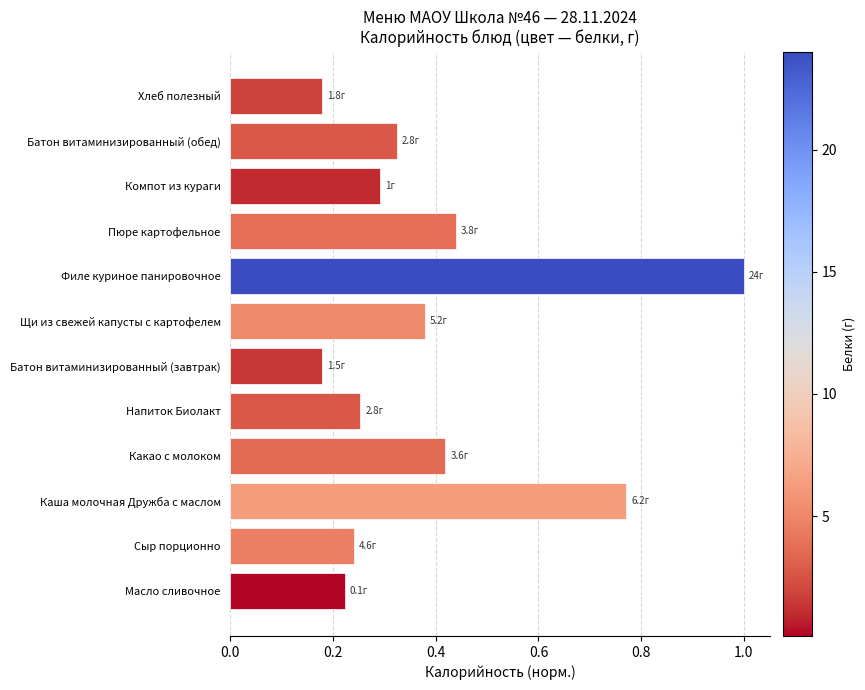

What is the sum of all values?

4.7